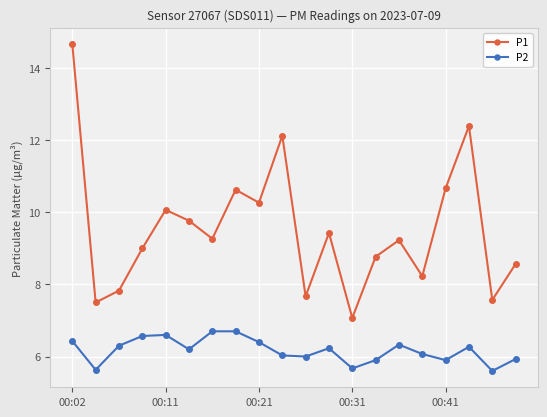

What is the average value of the P1 series?

9.5